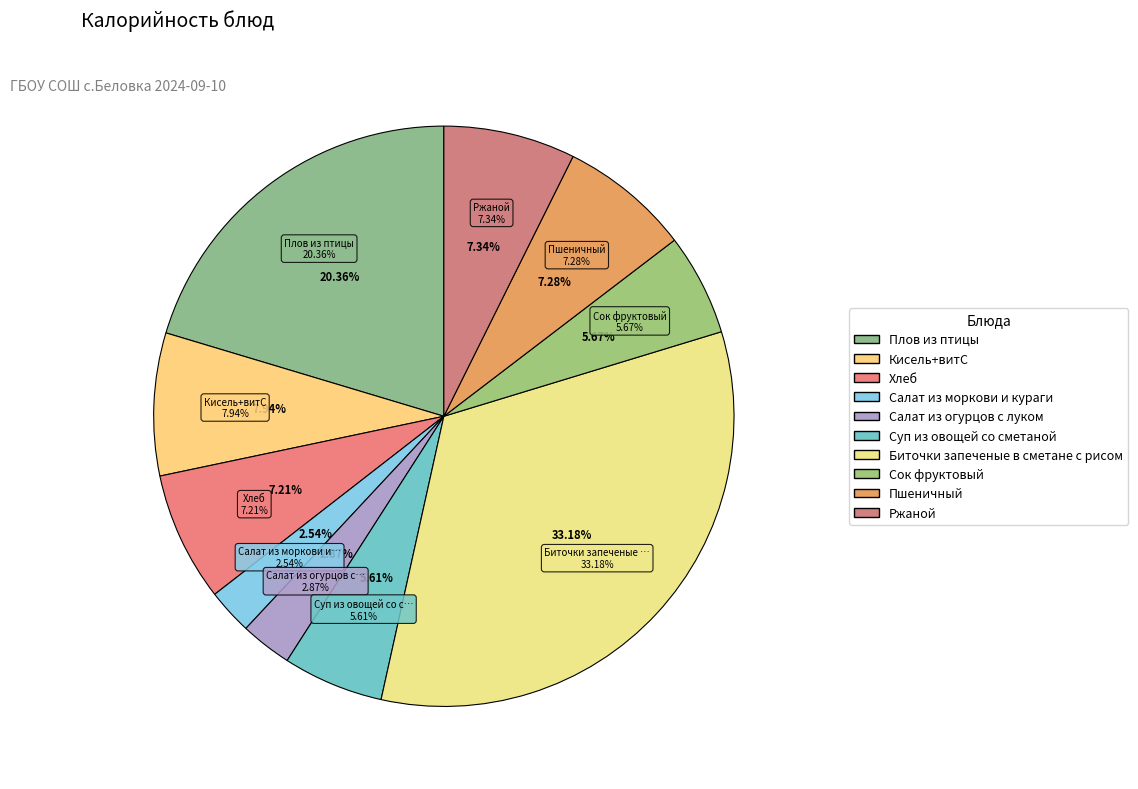

Which category has the smallest portion of the pie?

Салат из моркови и кураги